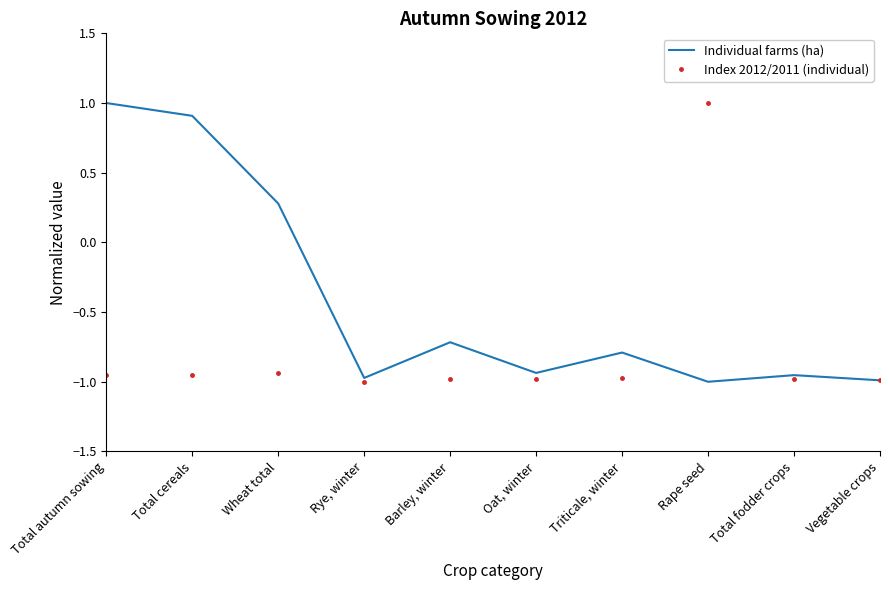

Between Total cereals and Oat, winter, which series saw the biggest shift?

Individual farms (ha)